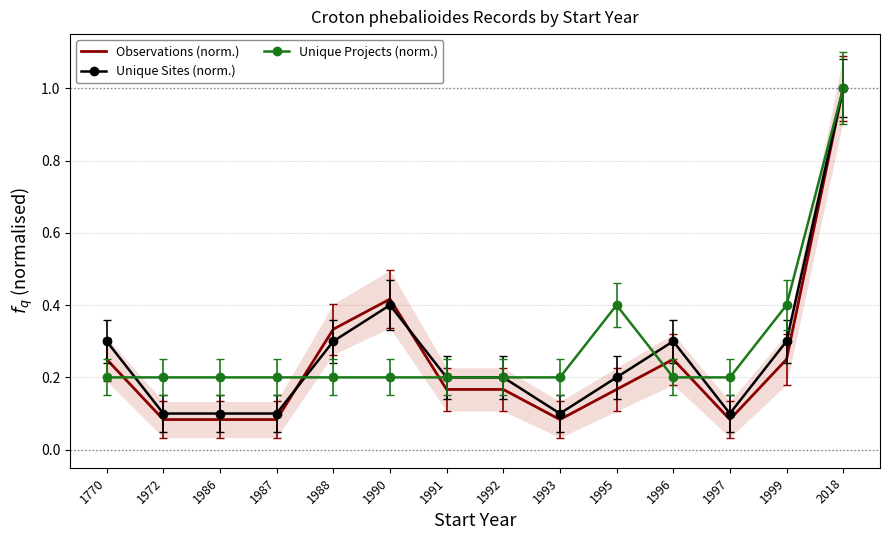

True or false: Observations (norm.) has more than 1 interior local peaks.

True